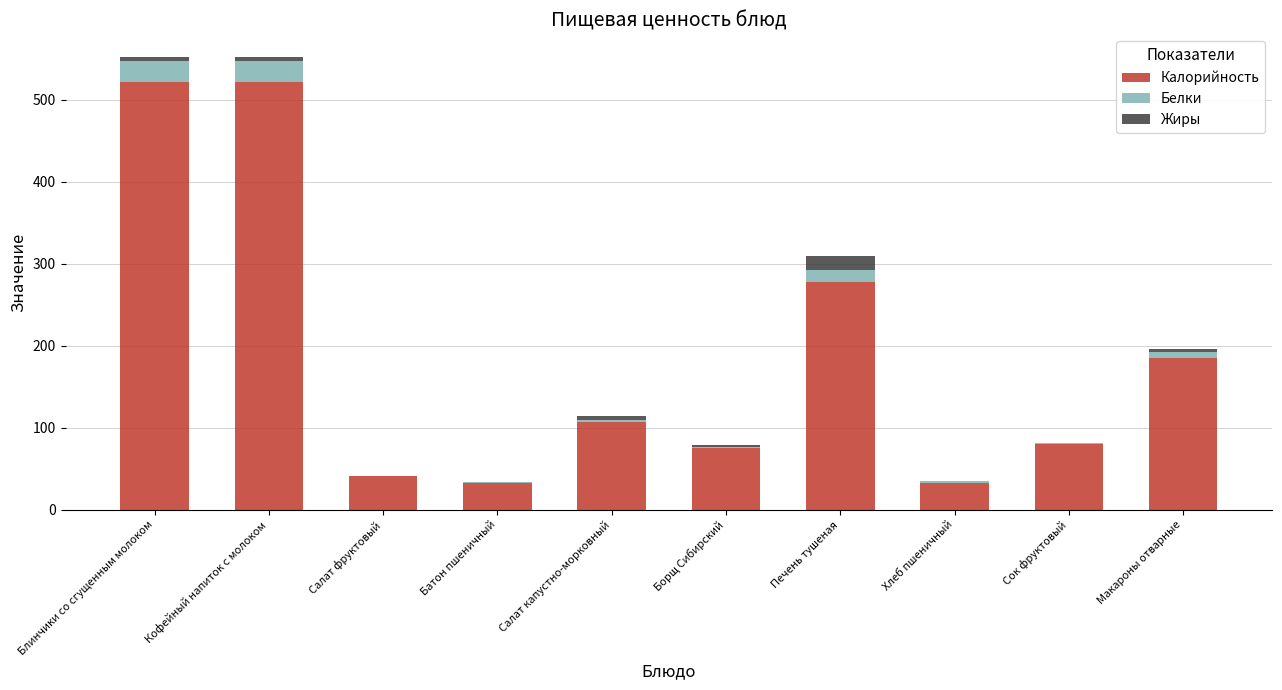

Does the chart contain stacked bars?

Yes